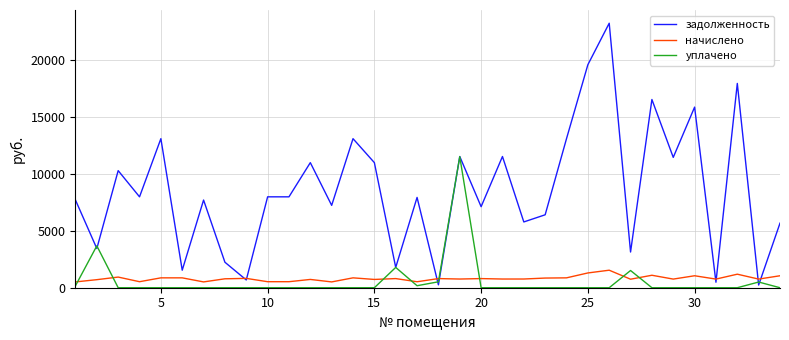

Which series has the largest total across all categories?

задолженность